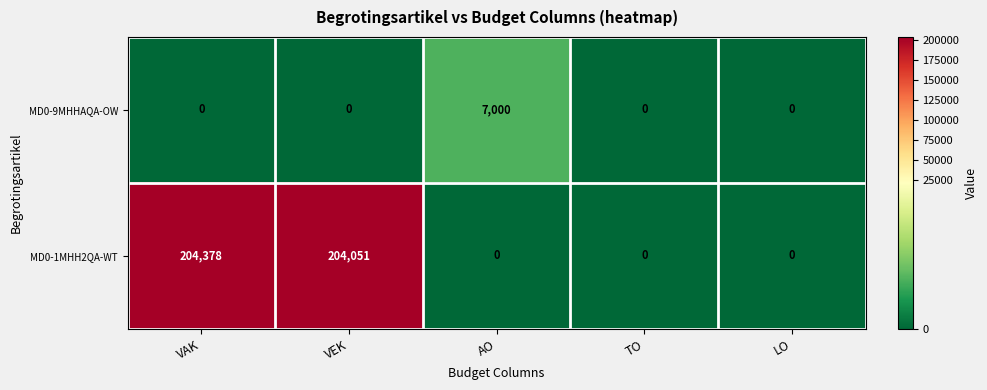

What is the total value across all series at VEK?

204051